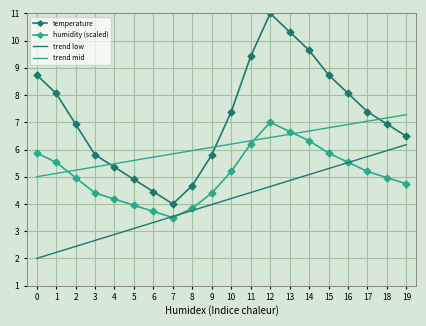

The value of trend mid at 13 is 6.6. True or false?

True